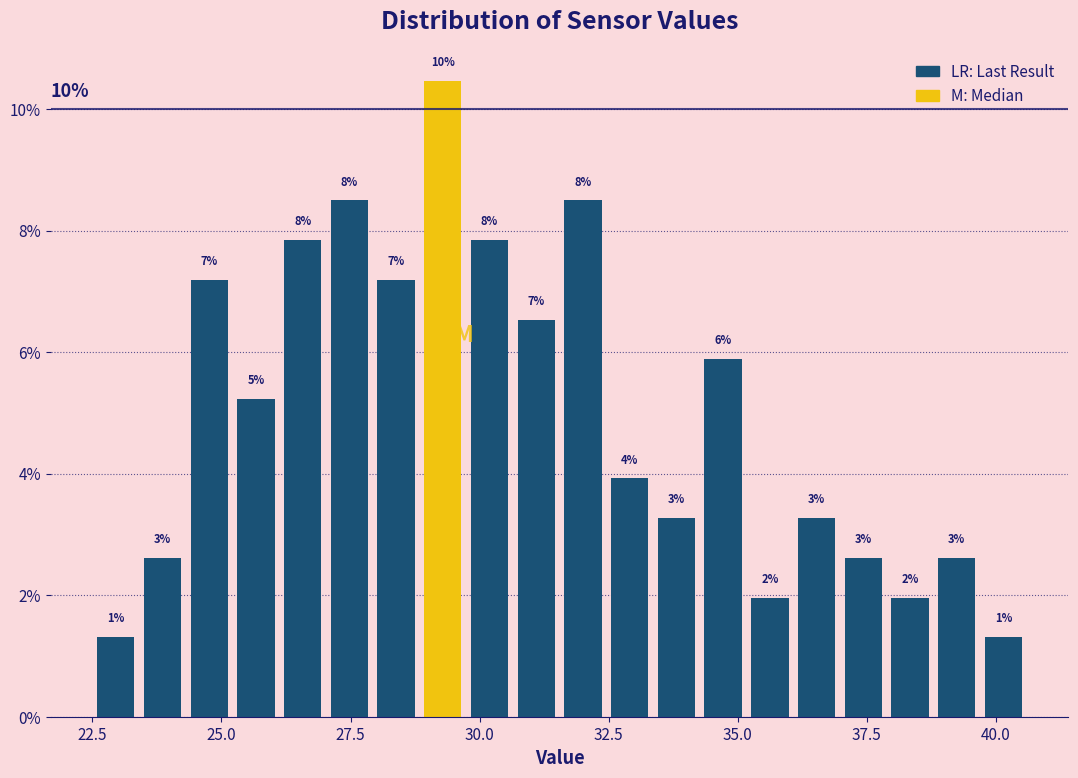

Read against the x-axis, roughly where is the centre of the tallest bar?

29.5